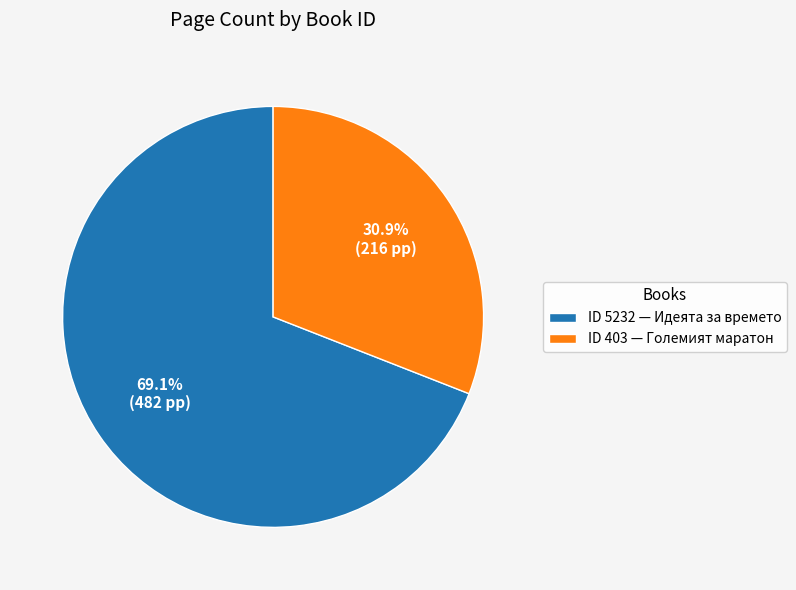

What is the smallest slice in the pie chart?

ID 403 — Големият маратон